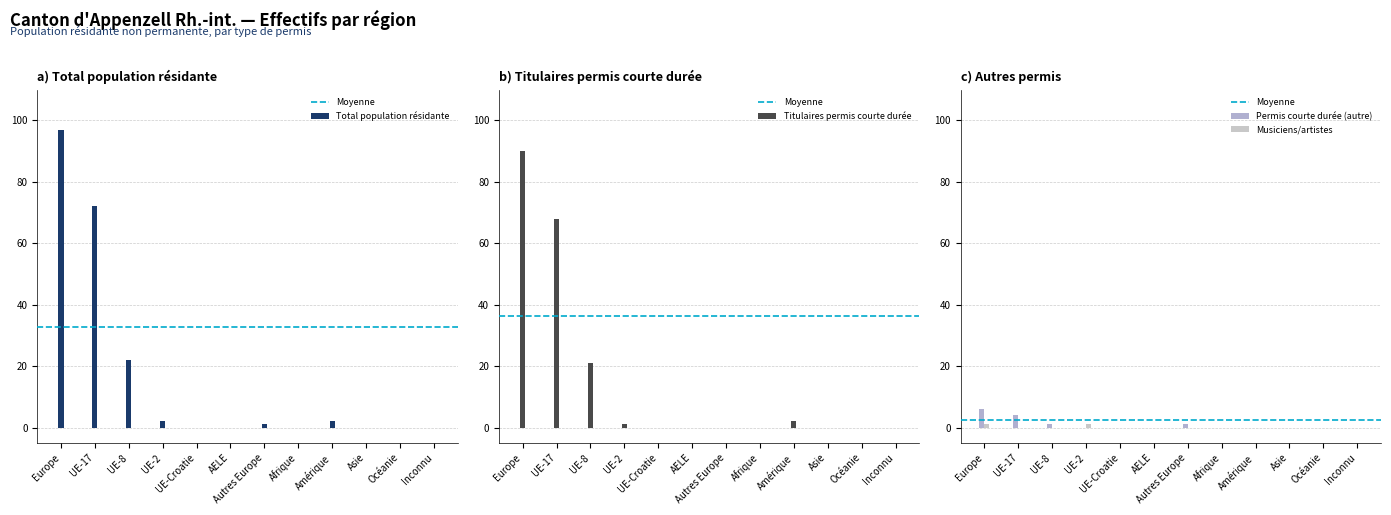

Between Europe and Asie, which series saw the biggest shift?

Total population résidante